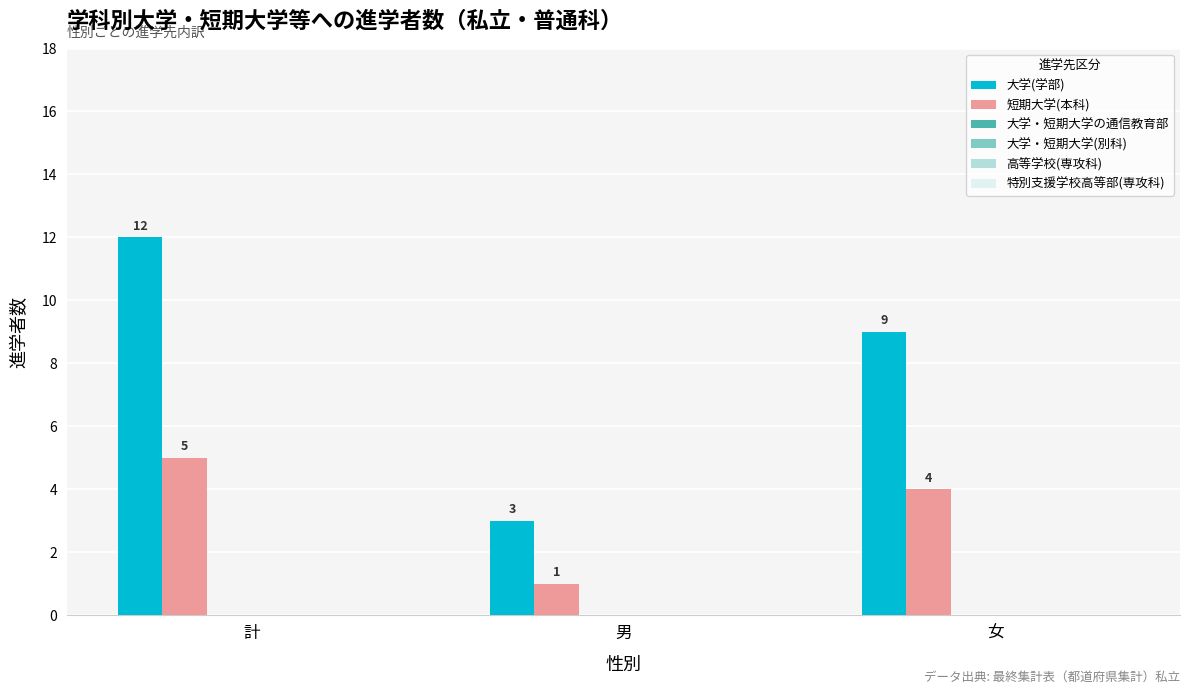

Between 男 and 女, which series saw the biggest shift?

大学(学部)